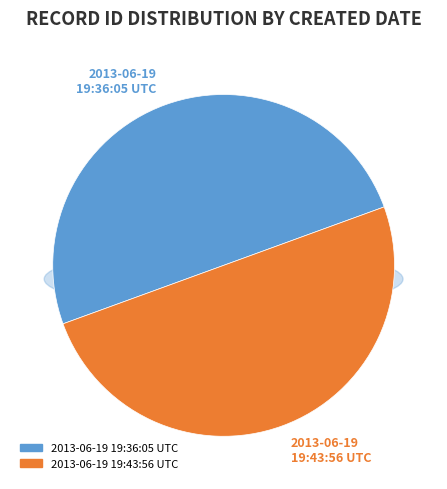

What portion of the pie excludes 2013-06-19 19:43:56 UTC?

50.0%